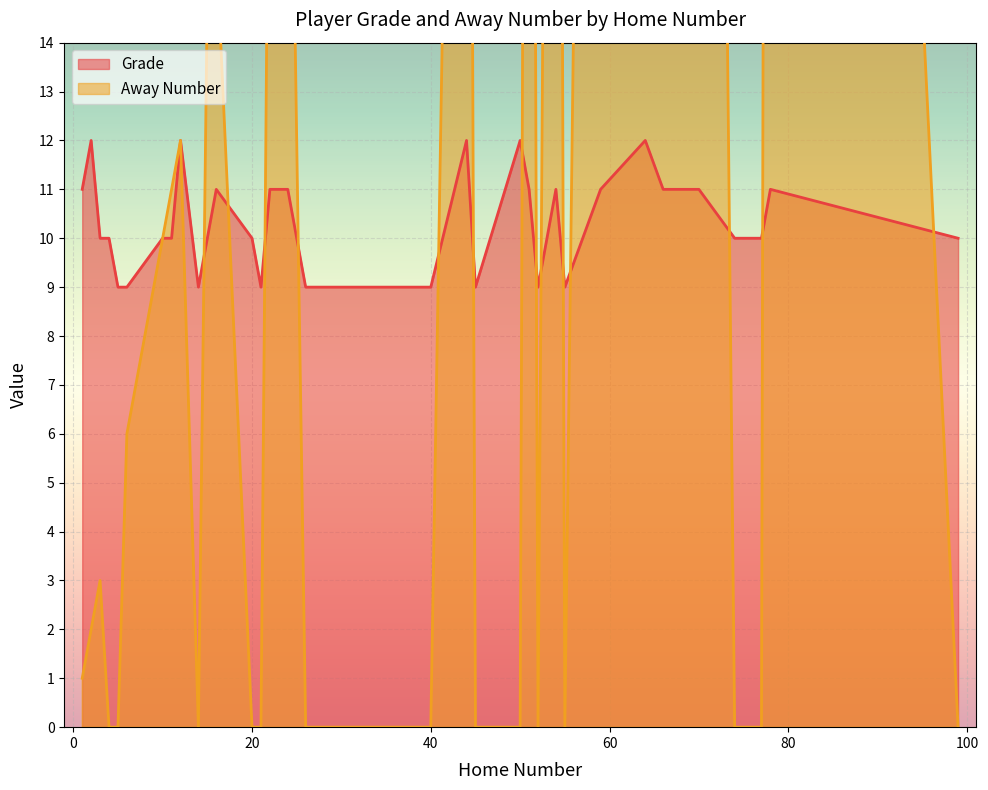

How many values in the Grade series exceed 10?

15